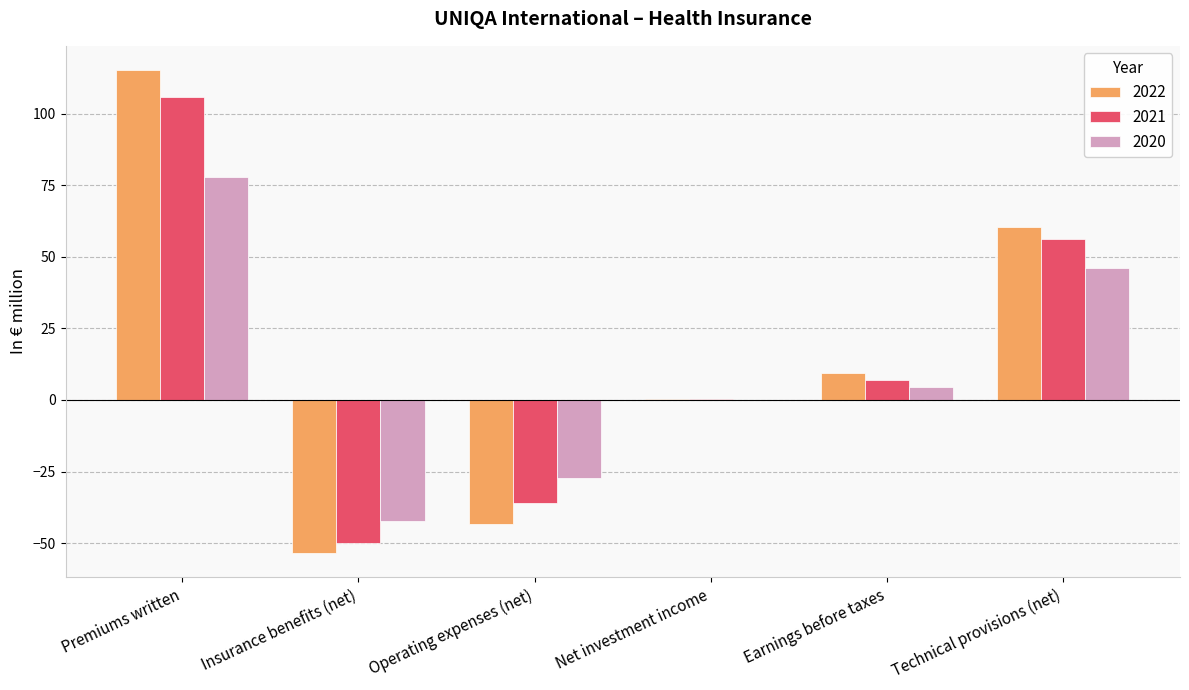

Which series changed the most between Insurance benefits (net) and Operating expenses (net)?

2020